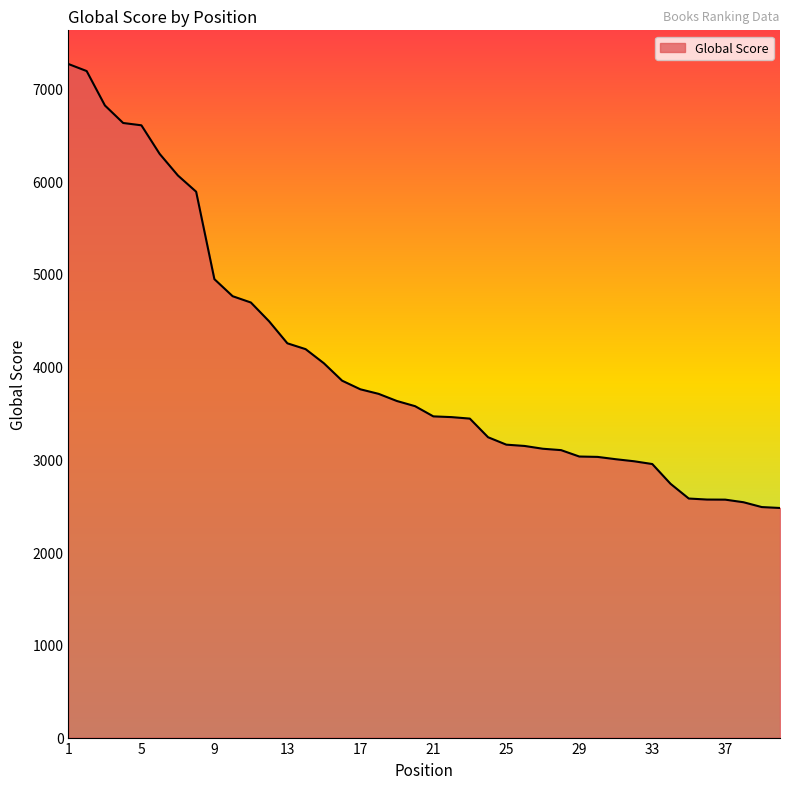

Does the chart have visible grid lines?

No